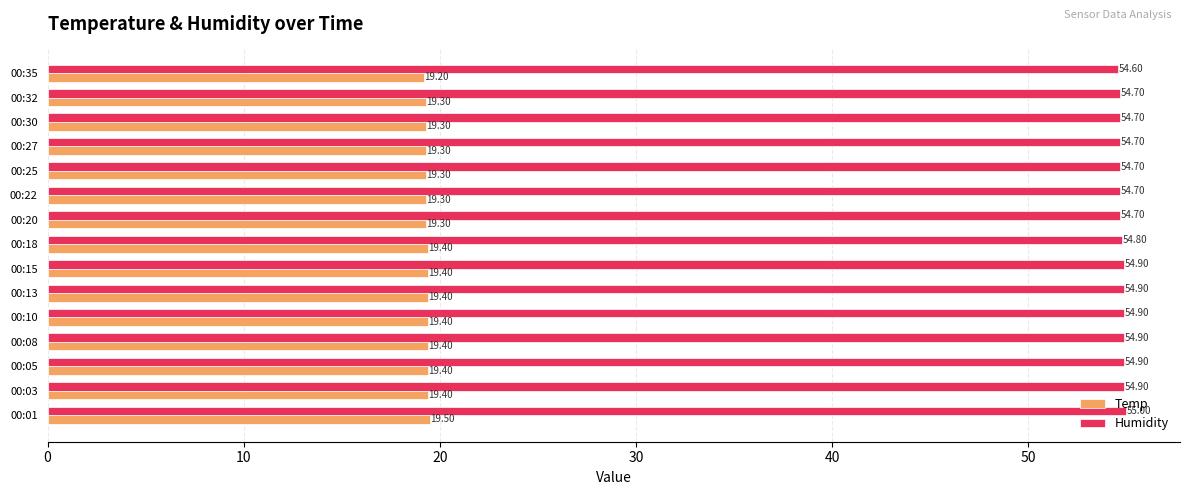

What is the difference between the maximum and minimum values in the Temp series?

0.3